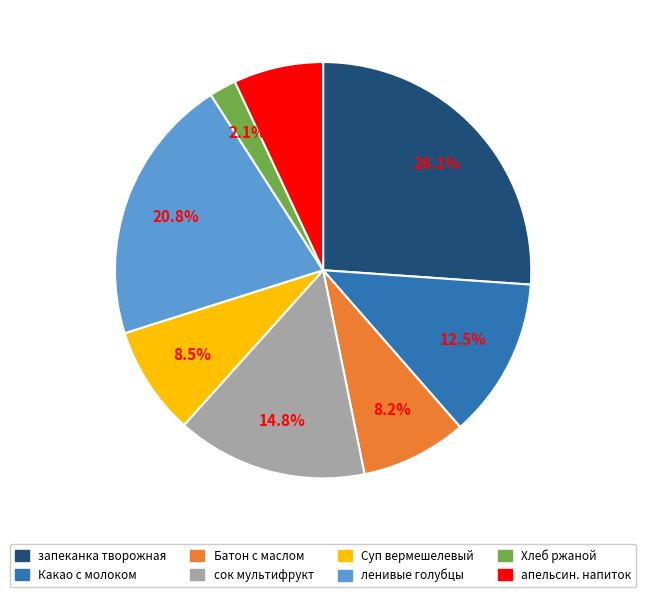

Does any single category account for the majority?

No